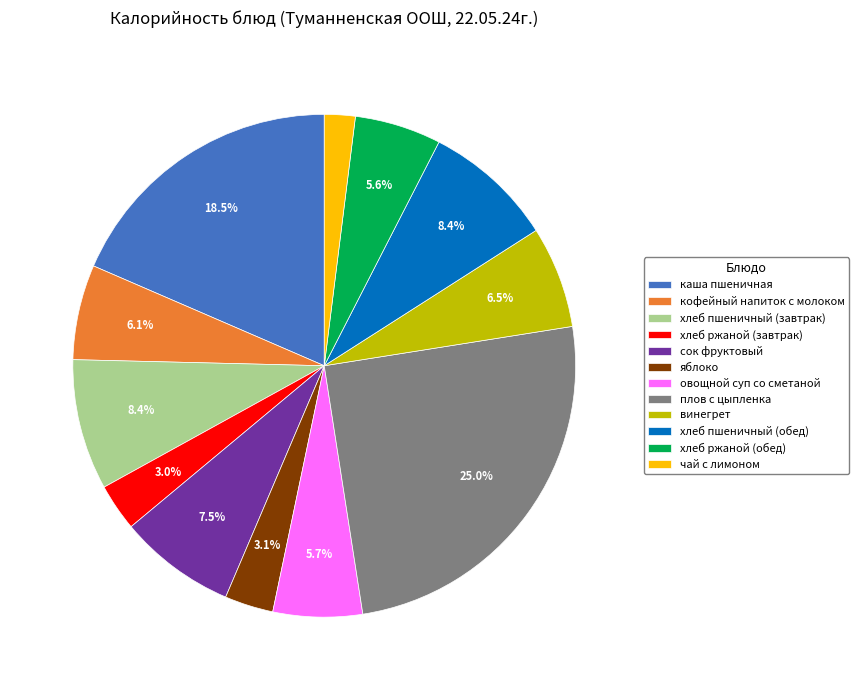

To the nearest percent, what is the average slice percentage?

8%